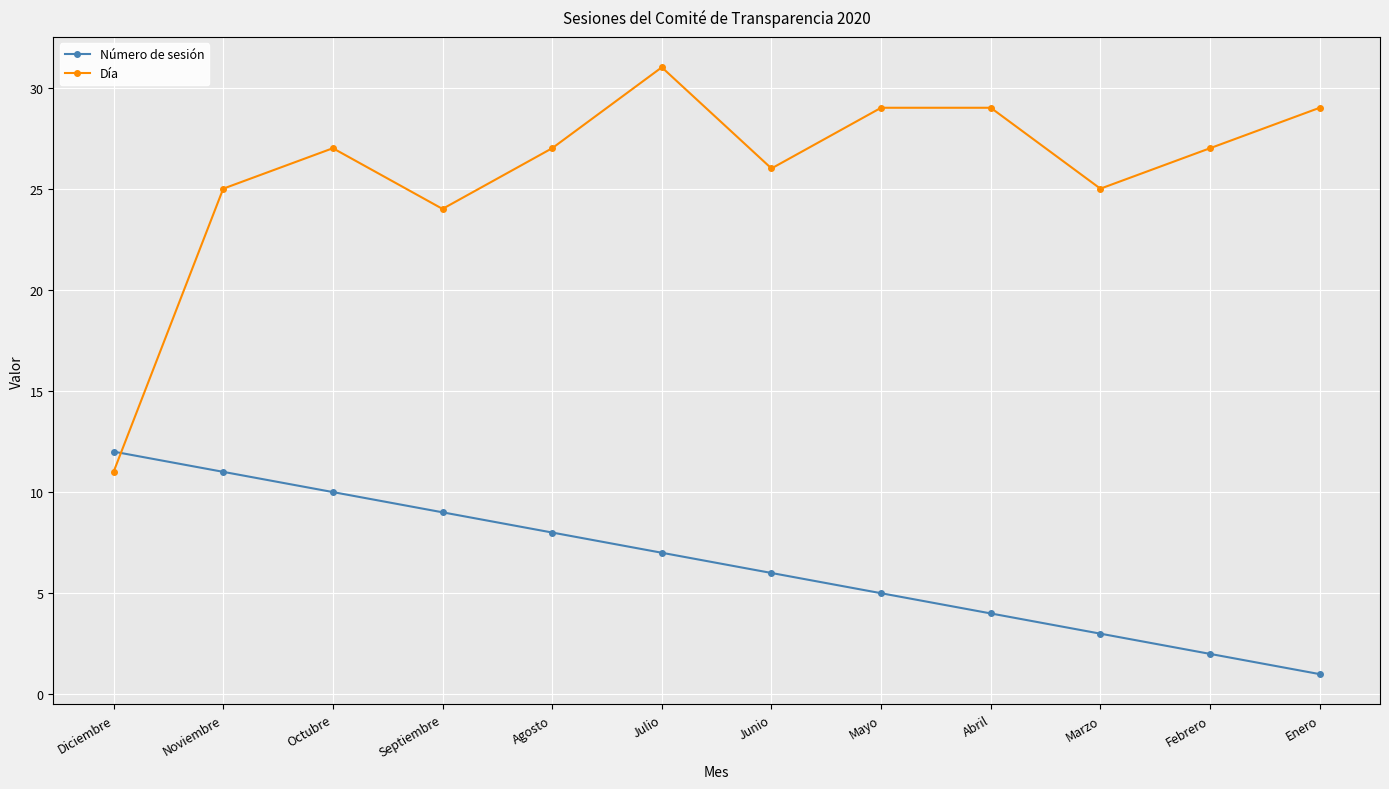

Is it true that Día equals 24 at Septiembre?

True